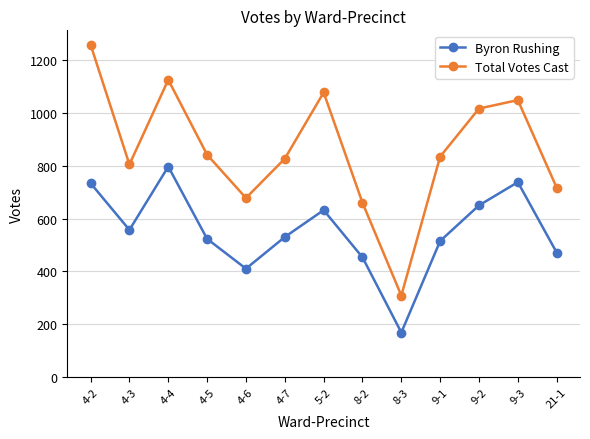

At which category does Total Votes Cast reach its first local peak?

4-4